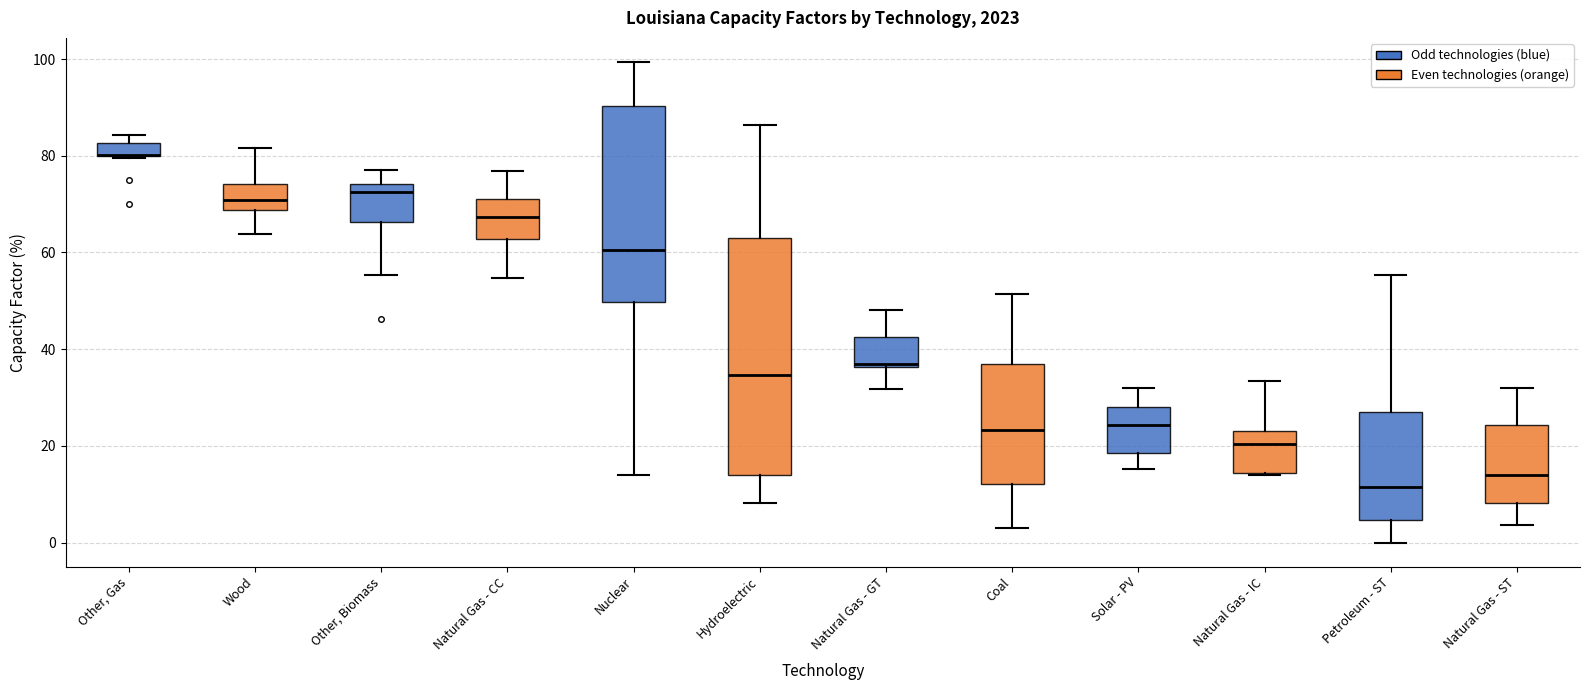

Which box is the tallest, from its lower edge to its upper edge?

Hydroelectric